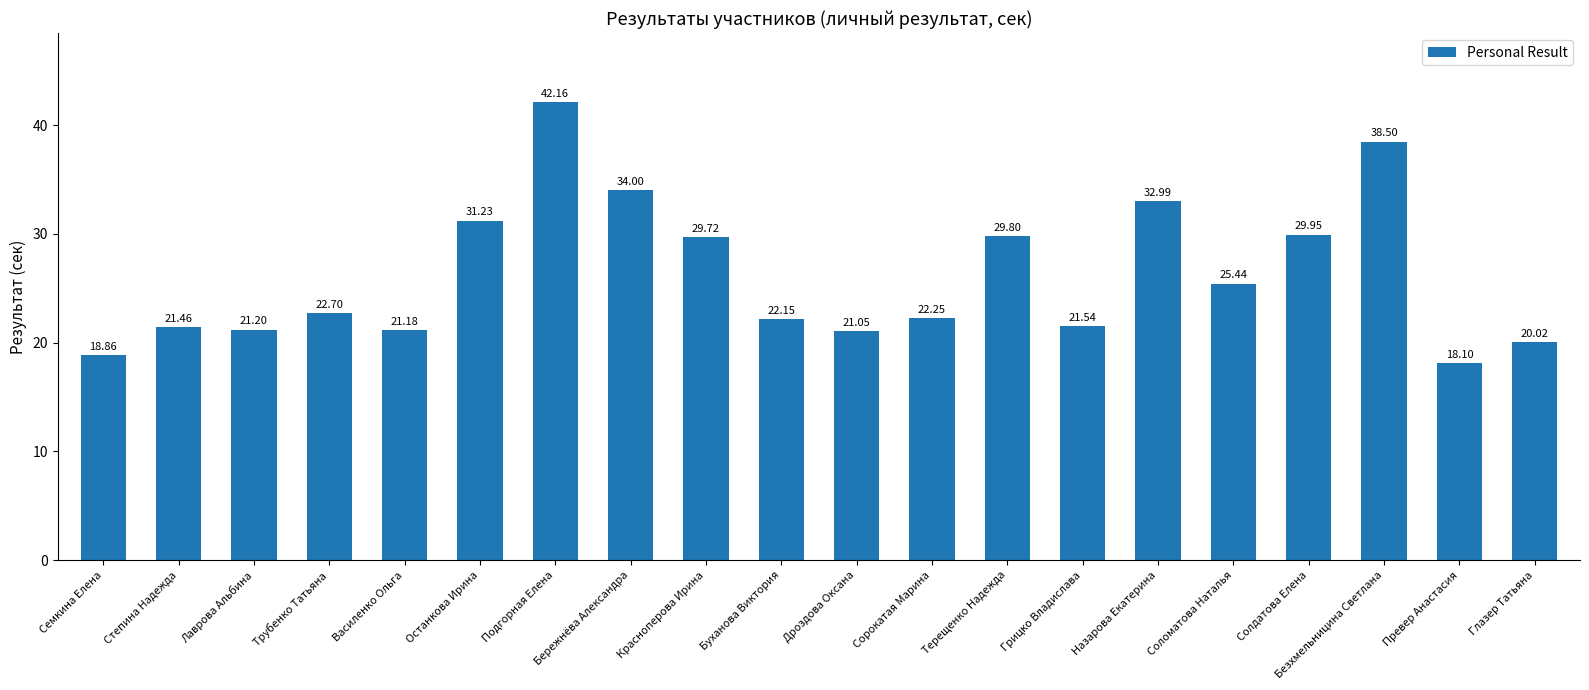

What is the sum of all values?

524.3